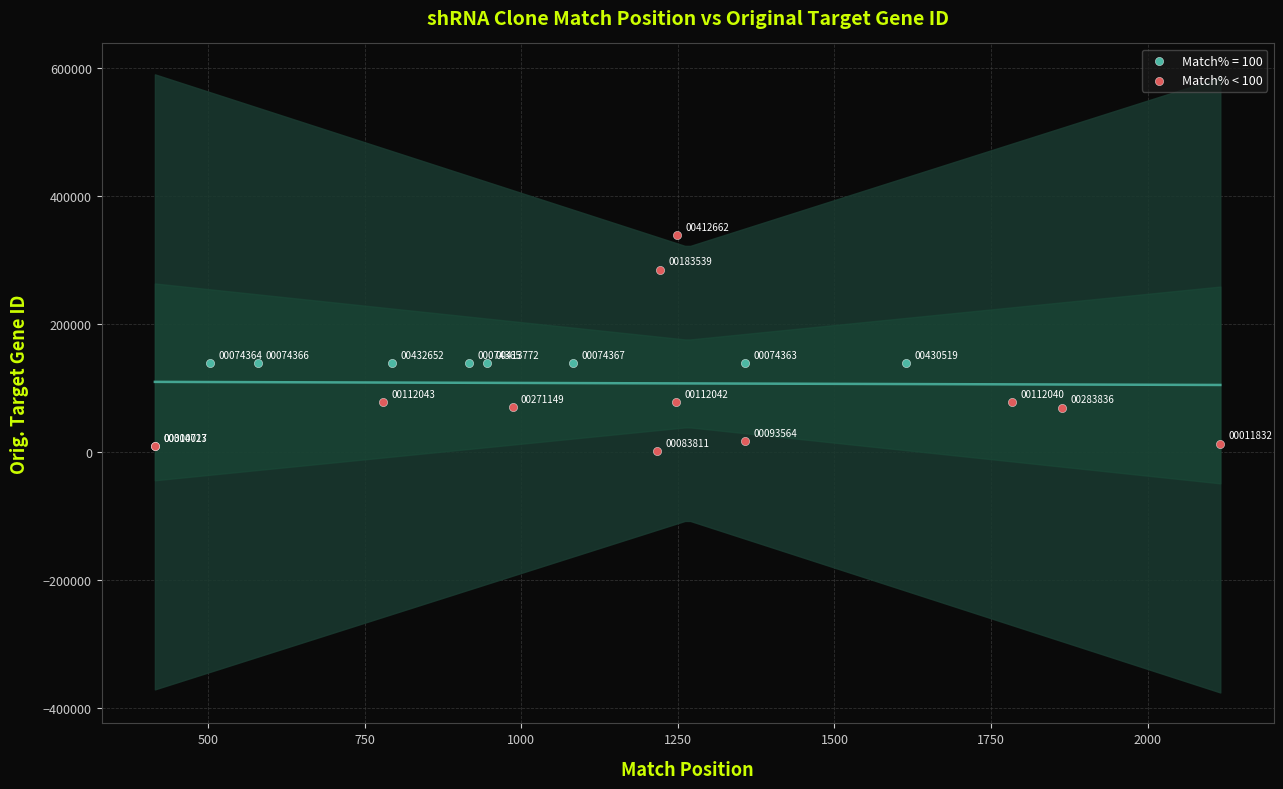

Which series contains the lowest Y value?

Match% < 100